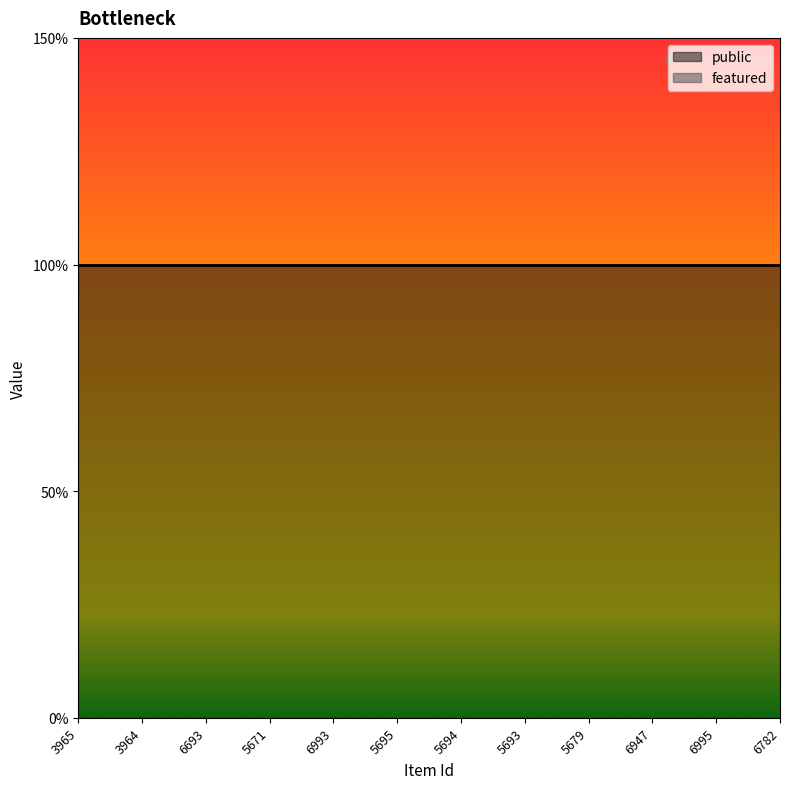

Which series changed the most between 5695 and 6995?

public